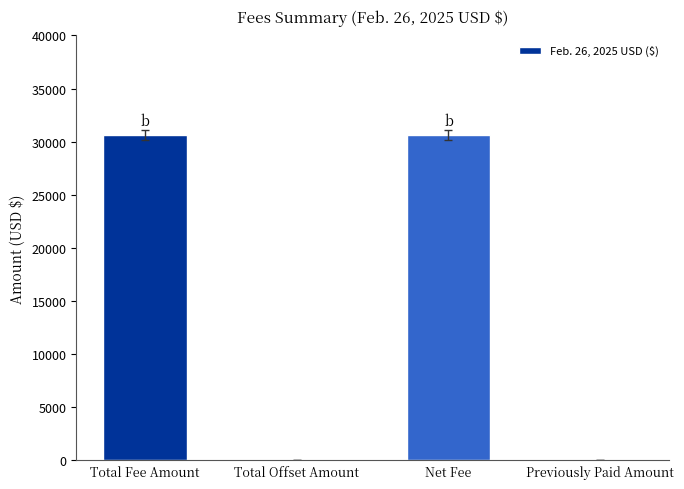

Are the bars horizontal?

No